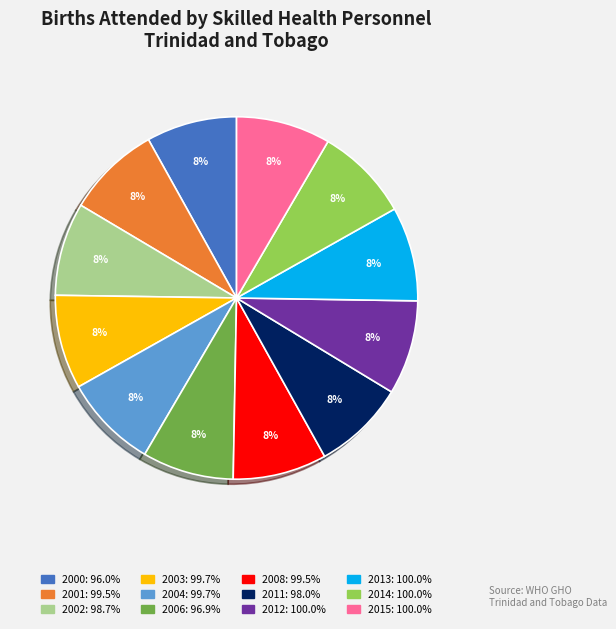

True or false: 2006 accounts for 1% of the total.

False